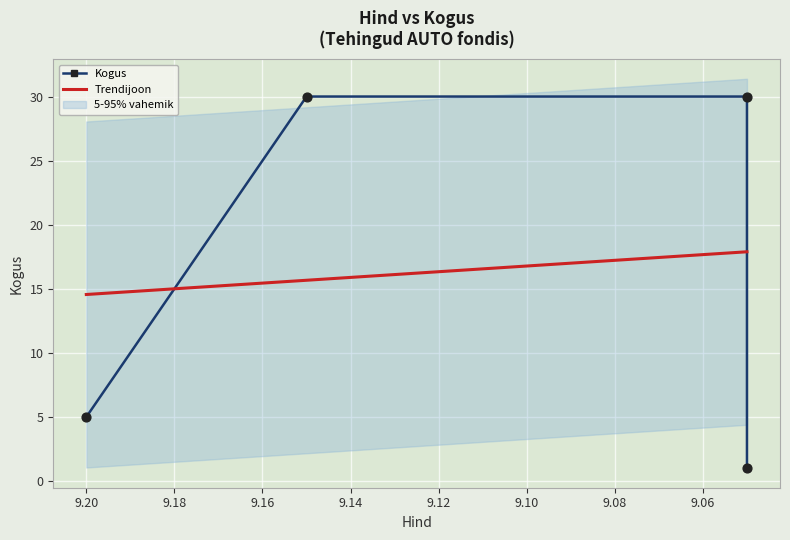

What is the change in value from 9.2 to 9.15?

+25